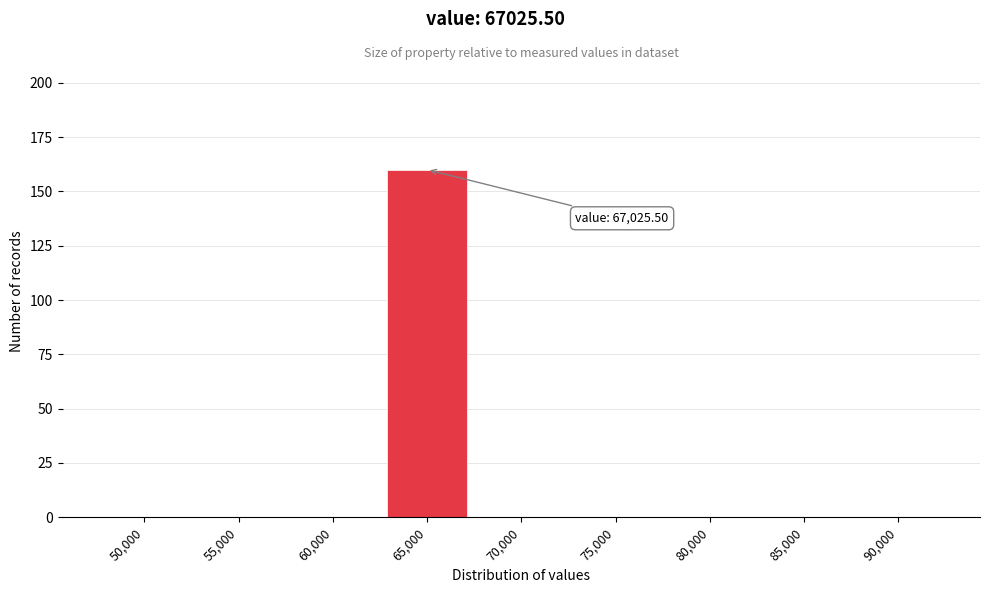

Reading left to right, what are all the values shown in this chart?

50,000=0	55,000=0	60,000=0	65,000=160	70,000=0	75,000=0	80,000=0	85,000=0	90,000=0